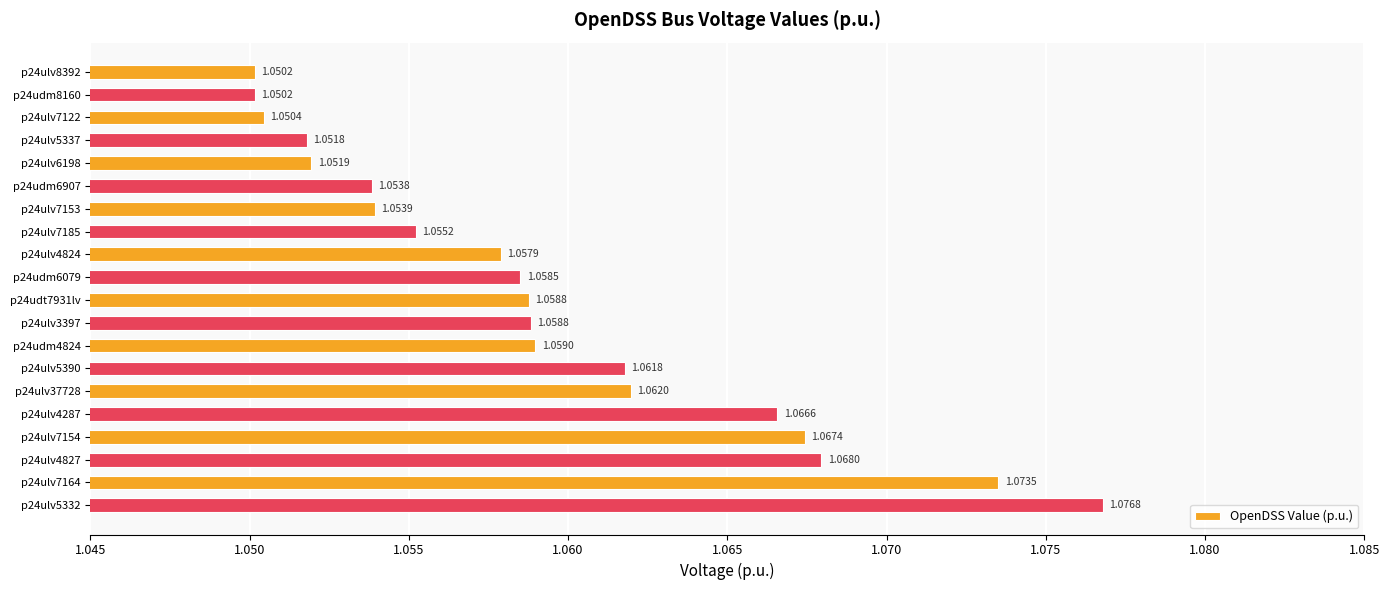

What is the ratio of the value at p24ulv4287 to the value at p24ulv5337?

1.0